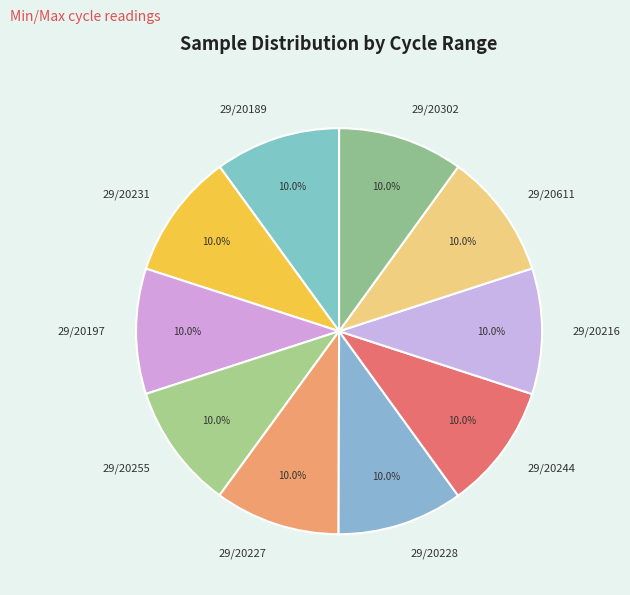

What portion of the pie excludes 29/20255?

90.0%